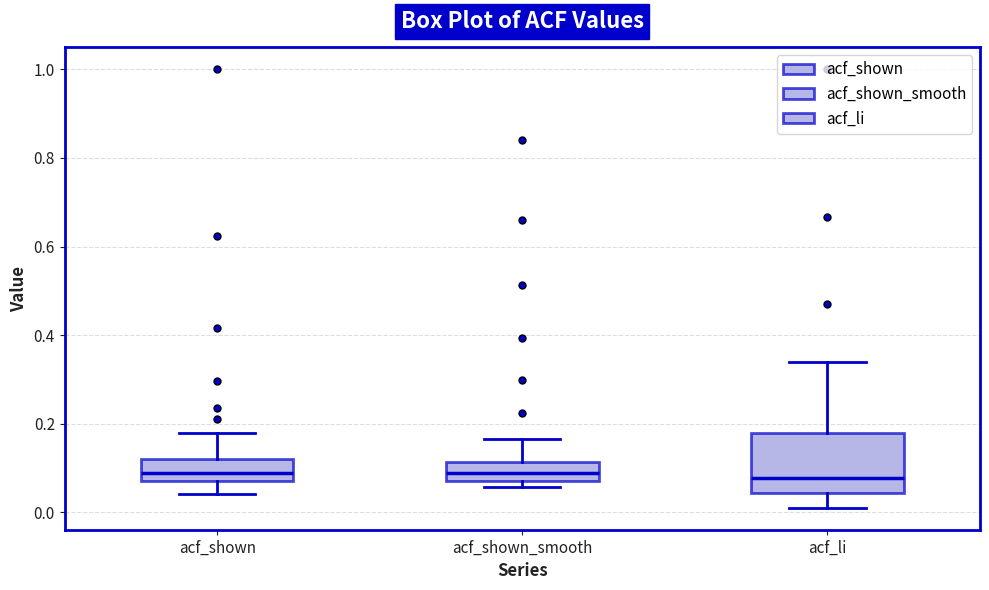

Reading left to right, transcribe this box plot: for each box, give where its median line is, the range the box spans, and where its two whiskers end, as read against the y-axis. The values are not printed on the chart, so give them approximately, as read against the axis.

acf_shown: median 0.08 (inside the box), box 0.08 to 0.12, whiskers 0.04 to 0.18
acf_shown_smooth: median 0.08 (inside the box), box 0.08 to 0.12, whiskers 0.06 to 0.16
acf_li: median 0.08, box 0.04 to 0.18, whiskers 0.02 to 0.34